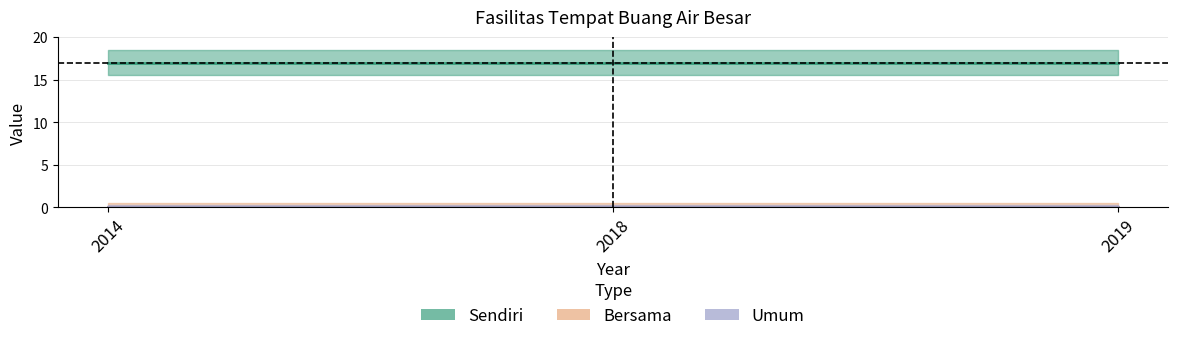

How many lines are shown in the chart?

4